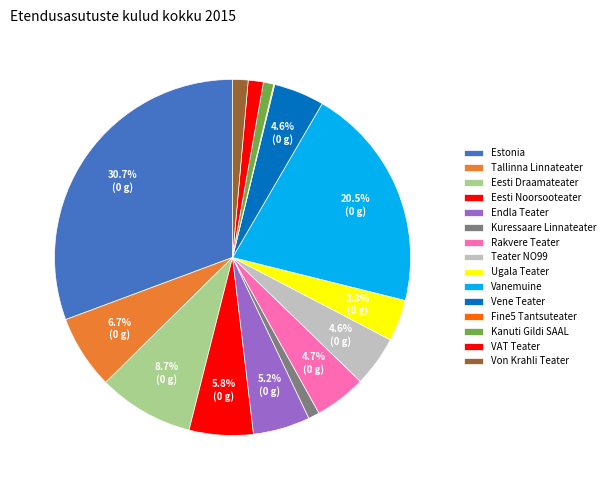

Count the number of slices in the pie.

15